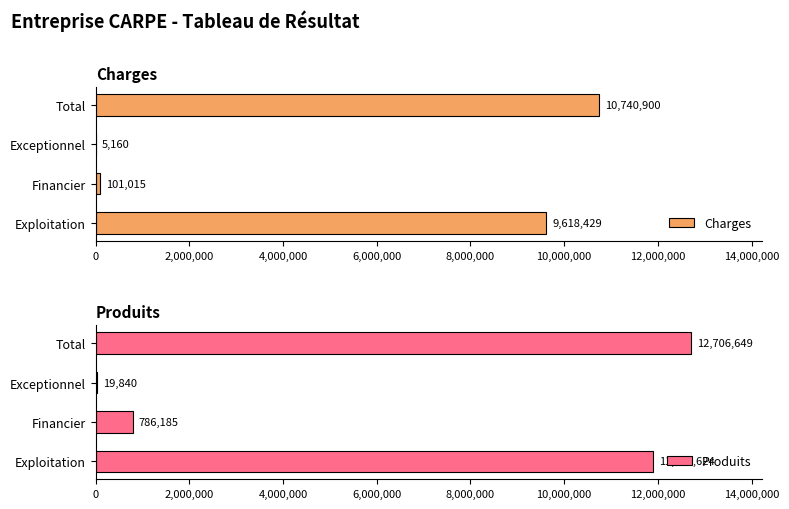

What is the average value of the Charges series?

5116376